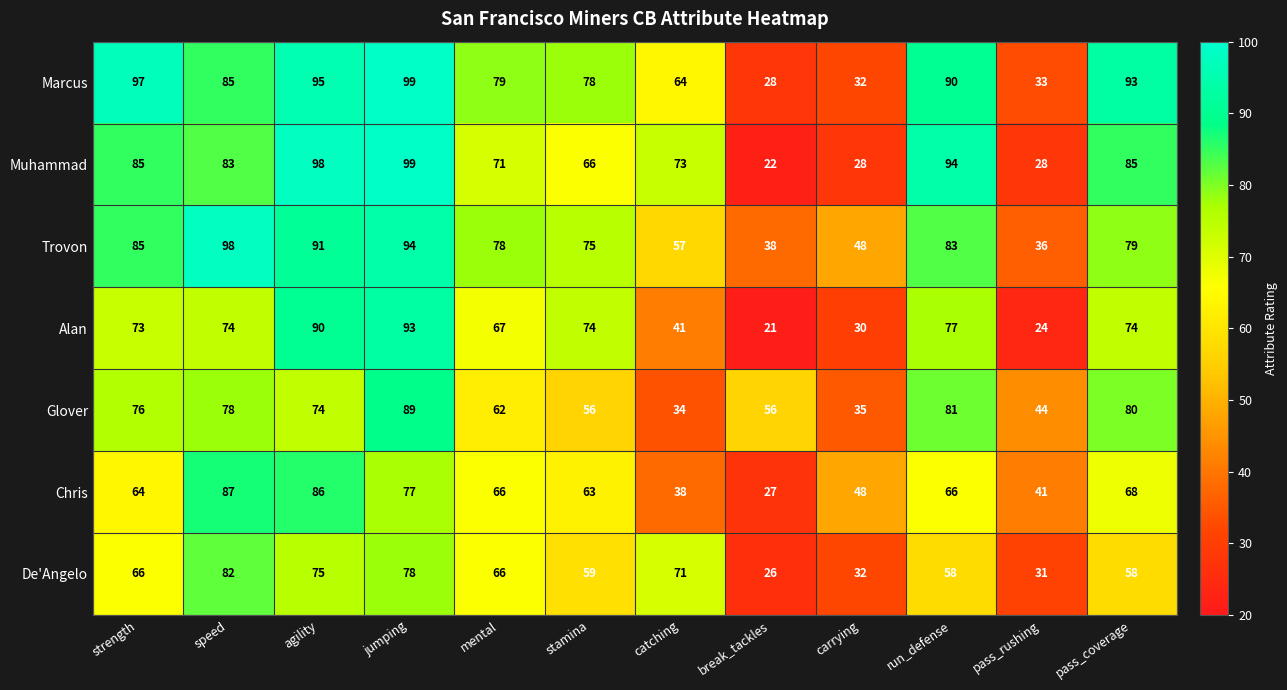

What is the spread (max minus min) of values at agility?

24